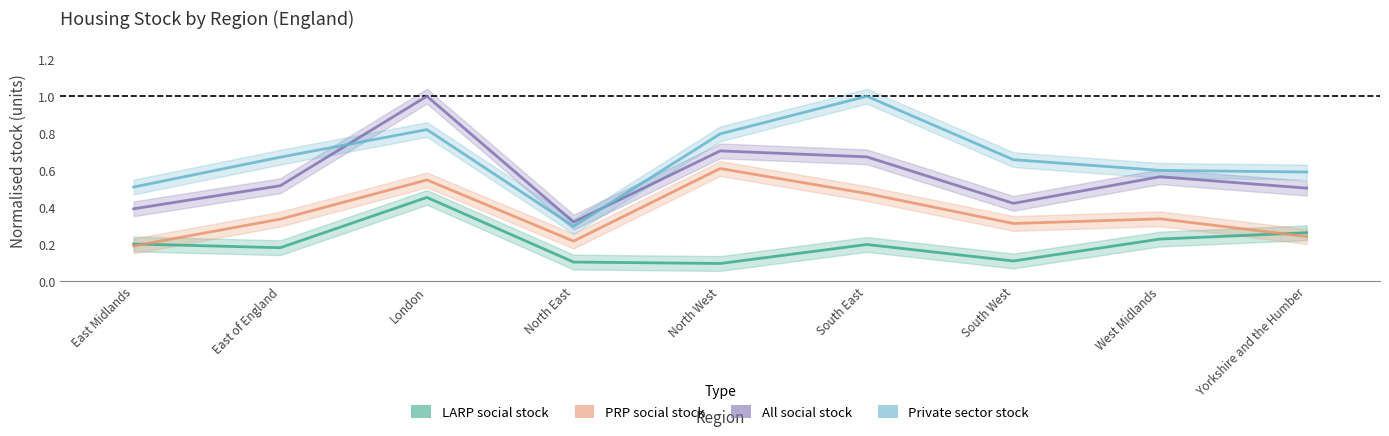

What is the highest value of the LARP social stock series?

0.5